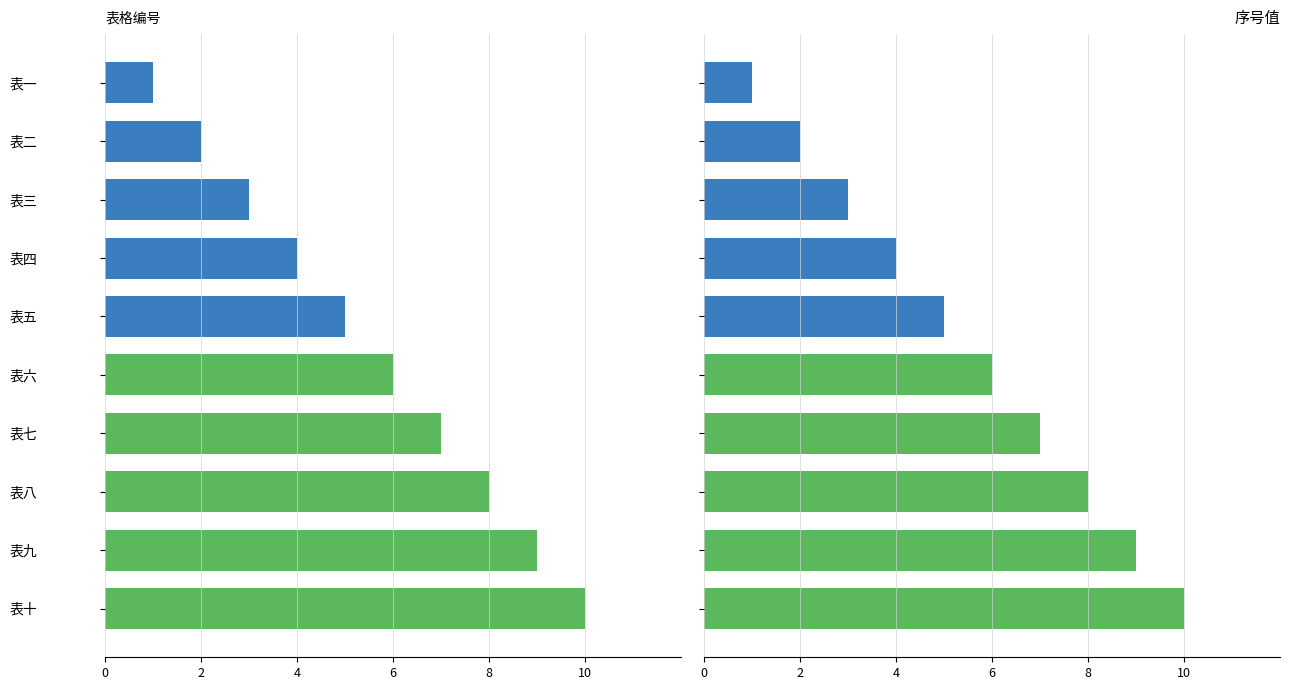

At 表七, list the series in order from largest to smallest.

序号值, 编号